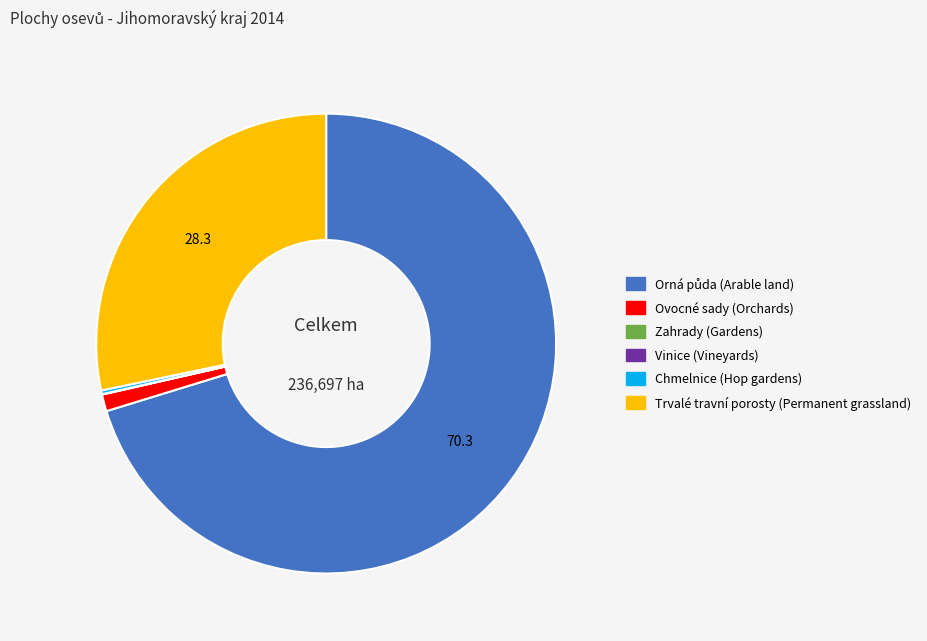

Does any single category account for the majority?

Yes